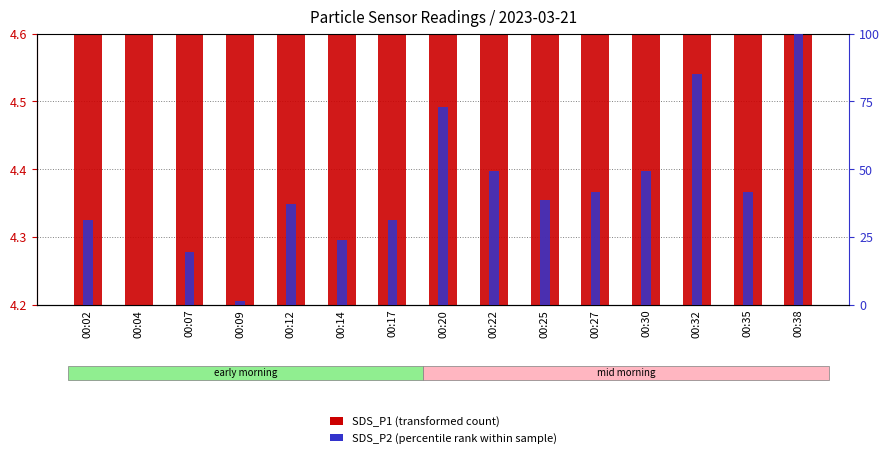

The SDS_P1 (transformed count) series shows 4.4 at 00:27. True or false?

True